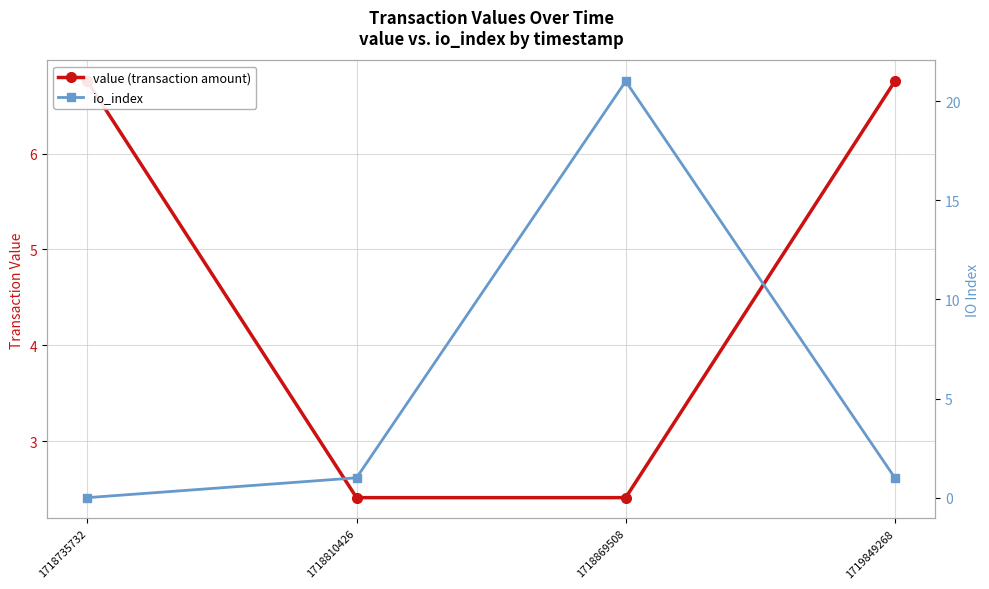

How many intersections are there between value (transaction amount) and io_index?

2